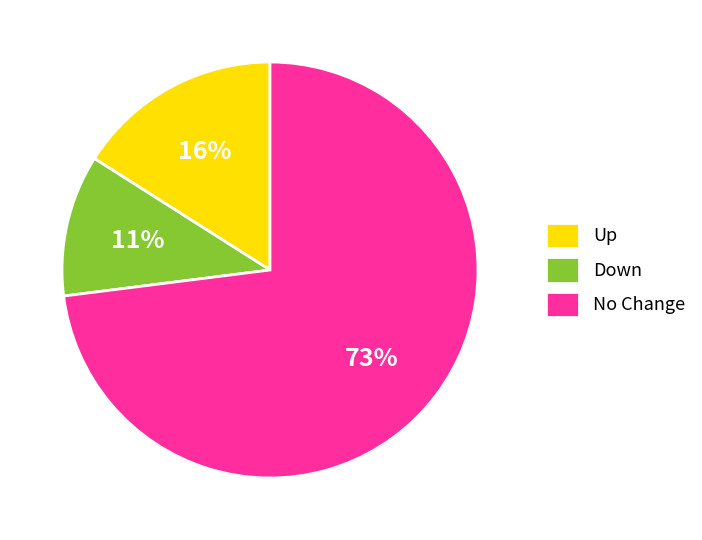

Is there any slice that represents more than half of the pie?

Yes